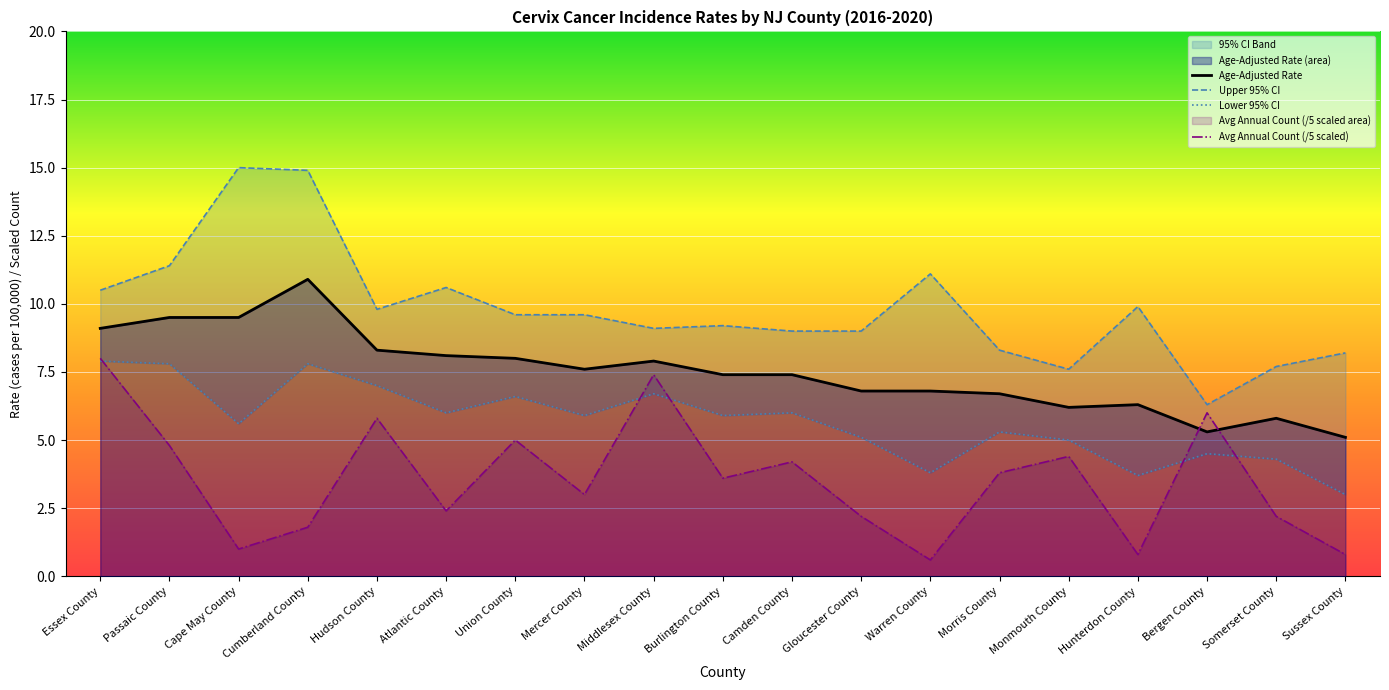

The Lower 95% CI series shows 6.2 at Somerset County. True or false?

False